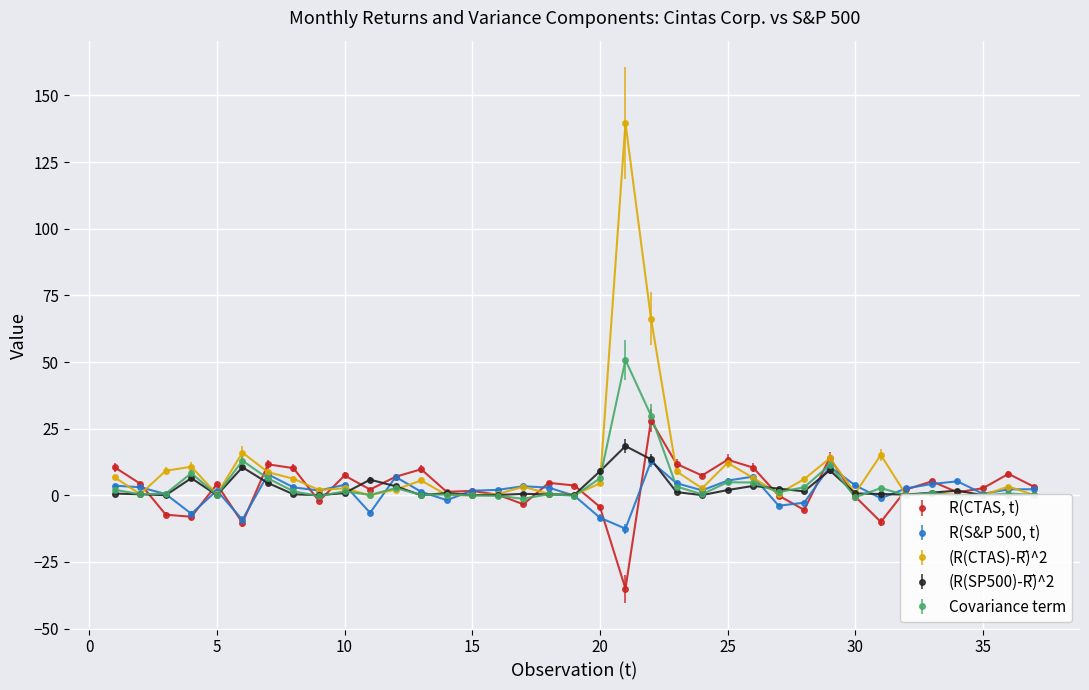

Where is the first local minimum for Covariance term?

2